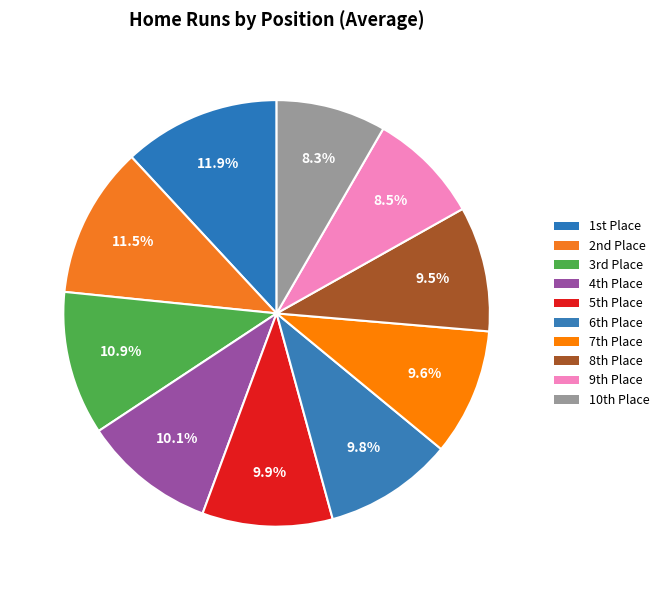

To the nearest percent, what is the average slice percentage?

10%